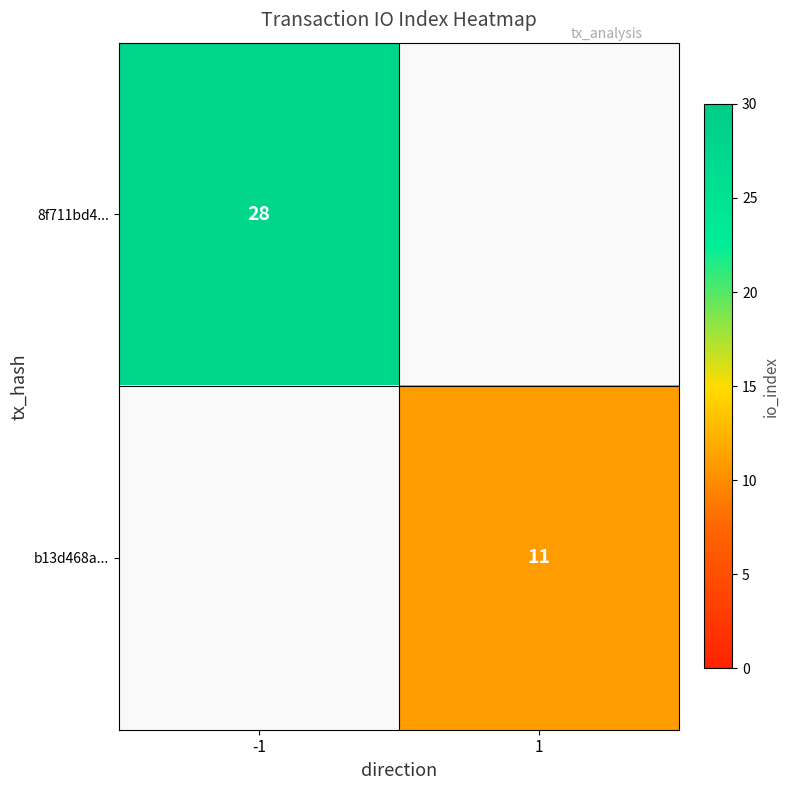

The b13d468a... series shows 11 at 1. True or false?

True